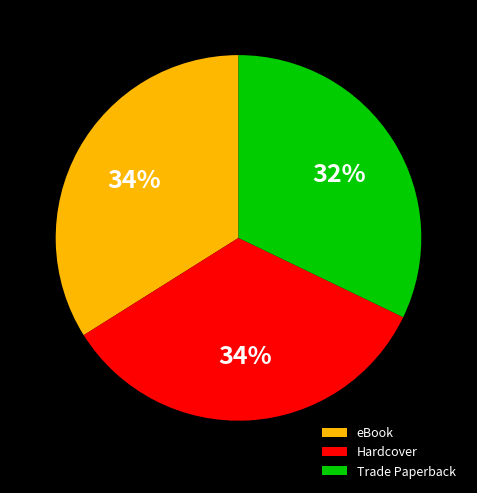

Which slice is the smallest?

Trade Paperback